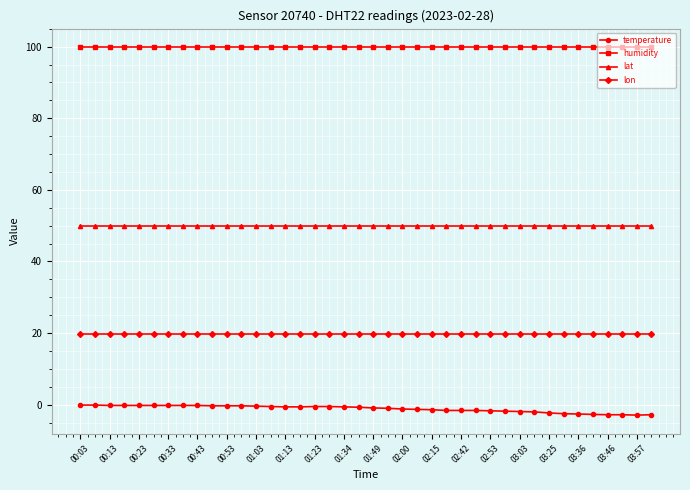

Rank the series by their maximum value, from lowest to highest.

temperature, lon, lat, humidity